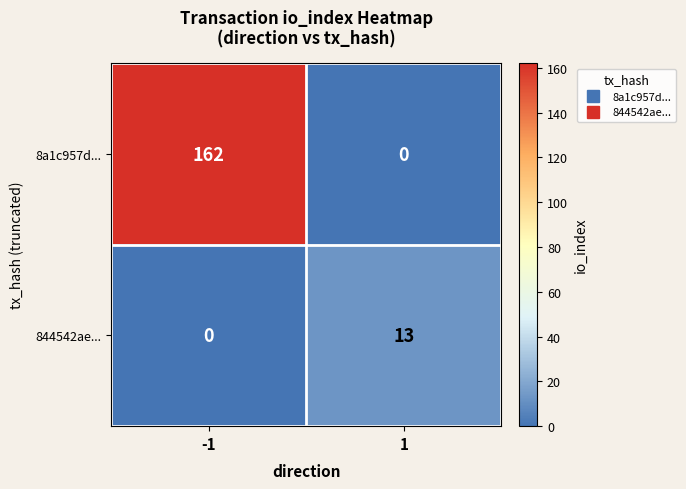

What is the average value of the 8a1c957d... series?

81